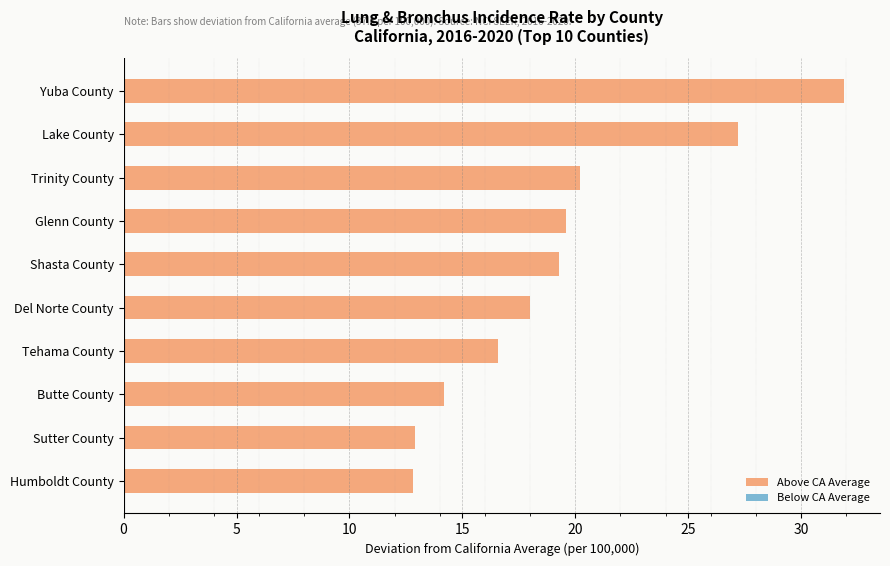

The value at Humboldt County is 12.8. True or false?

True